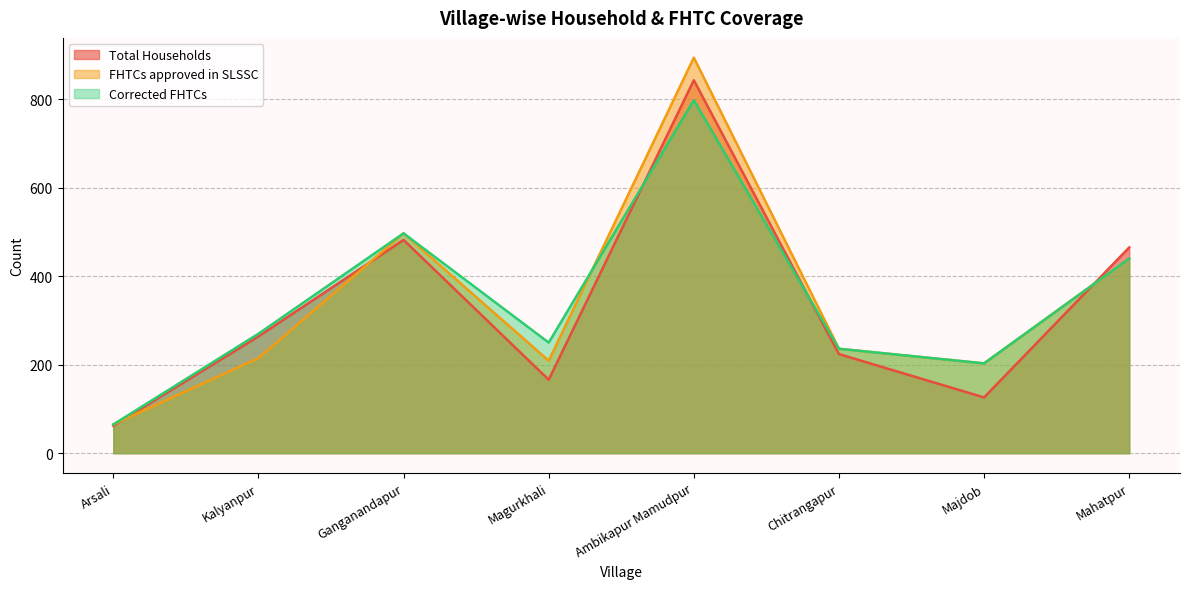

Reading left to right, list all the values displayed in this chart.

Total Households: Arsali=62	Kalyanpur=264	Ganganandapur=482	Magurkhali=166	Ambikapur Mamudpur=843	Chitrangapur=224	Majdob=126	Mahatpur=465
FHTCs approved in SLSSC: Arsali=65	Kalyanpur=215	Ganganandapur=497	Magurkhali=209	Ambikapur Mamudpur=894	Chitrangapur=236	Majdob=203	Mahatpur=440
Corrected FHTCs: Arsali=65	Kalyanpur=270	Ganganandapur=497	Magurkhali=250	Ambikapur Mamudpur=798	Chitrangapur=236	Majdob=203	Mahatpur=440